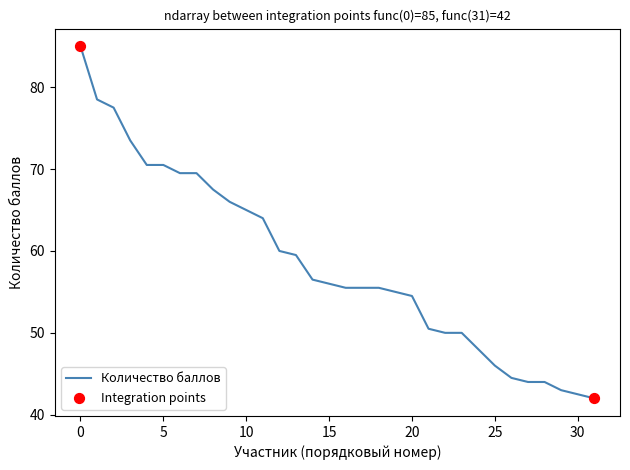

What is the greatest value displayed?

85.0